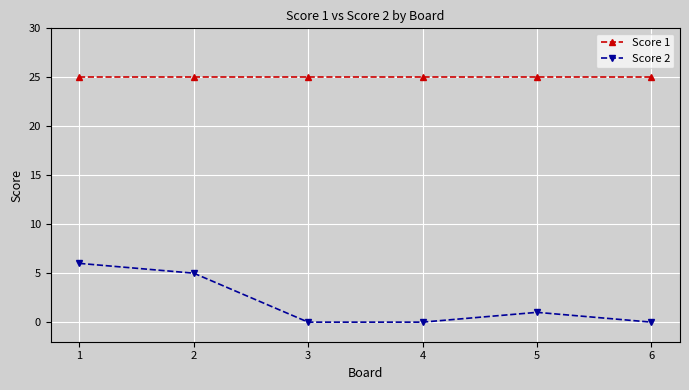

How many lines are shown in the chart?

2